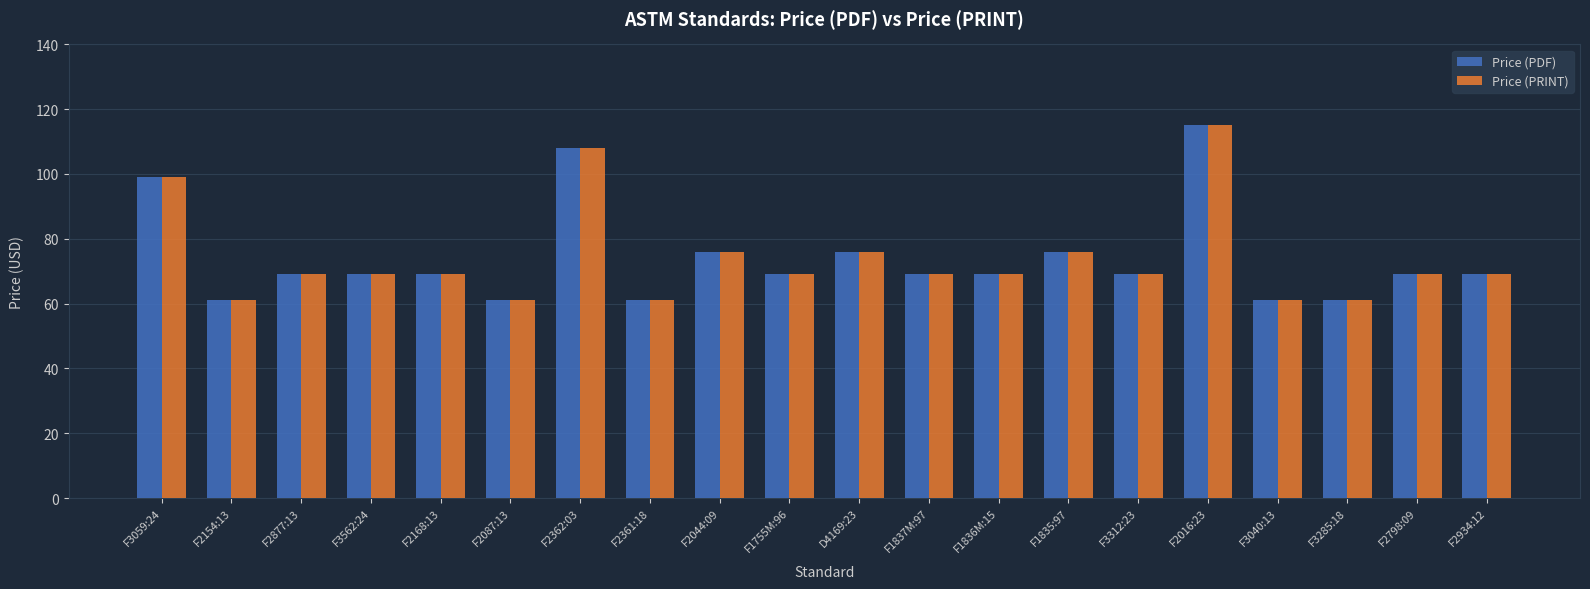

Reading right to left, what are all the values shown in this chart?

Price (PDF): 69	69	61	61	115	69	76	69	69	76	69	76	61	108	61	69	69	69	61	99
Price (PRINT): 69	69	61	61	115	69	76	69	69	76	69	76	61	108	61	69	69	69	61	99